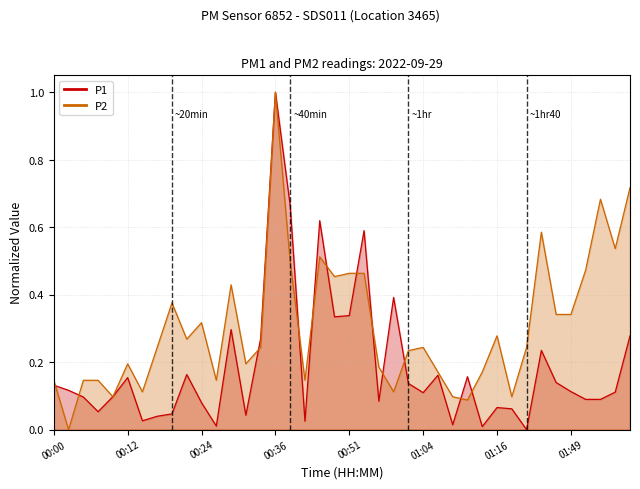

Is it true that P2 equals 0.3 at 01:47?

True